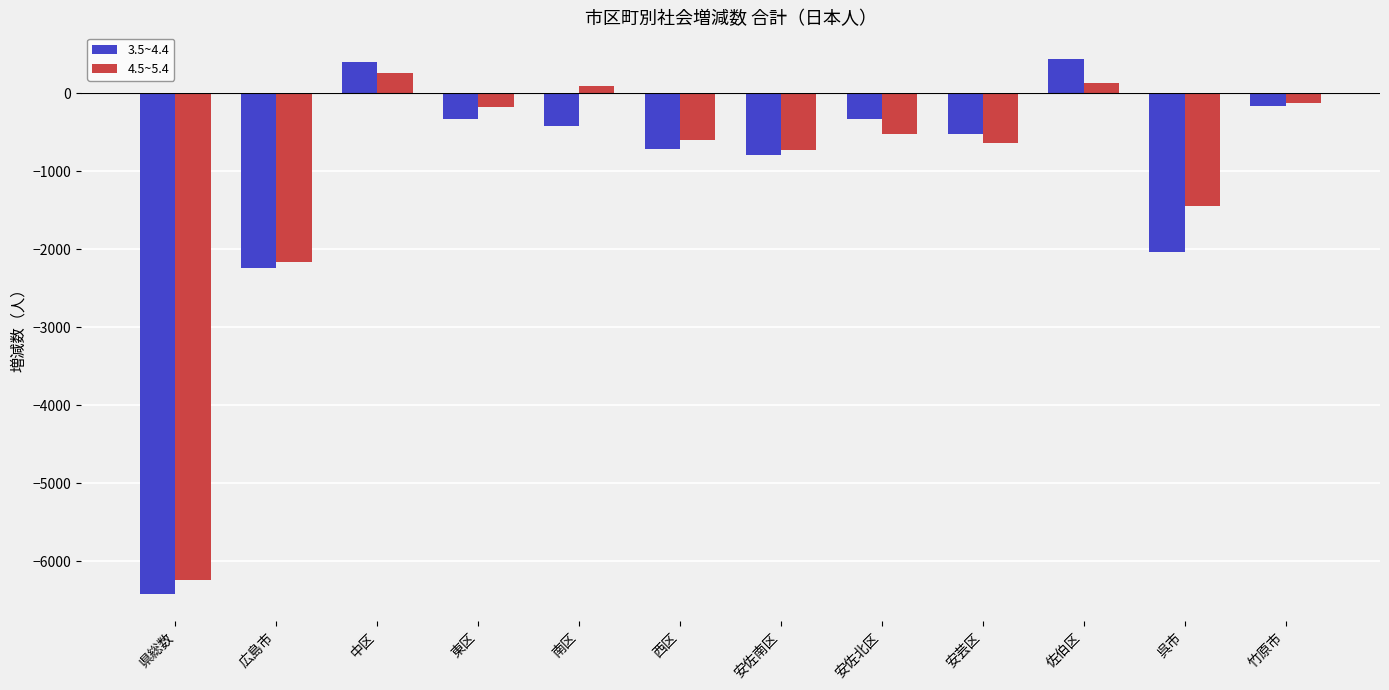

What is the label of the 4th bar from the right?

安芸区